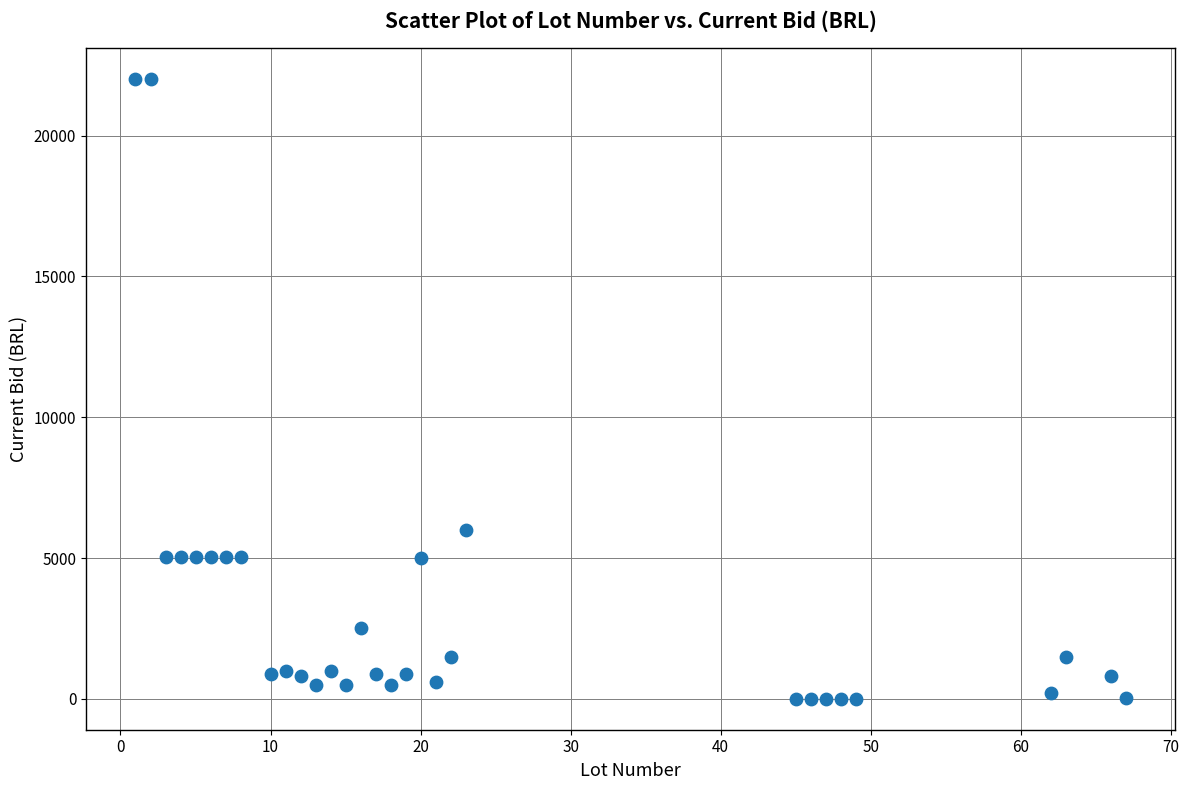

What is the range of Y values (max minus min)?

21994